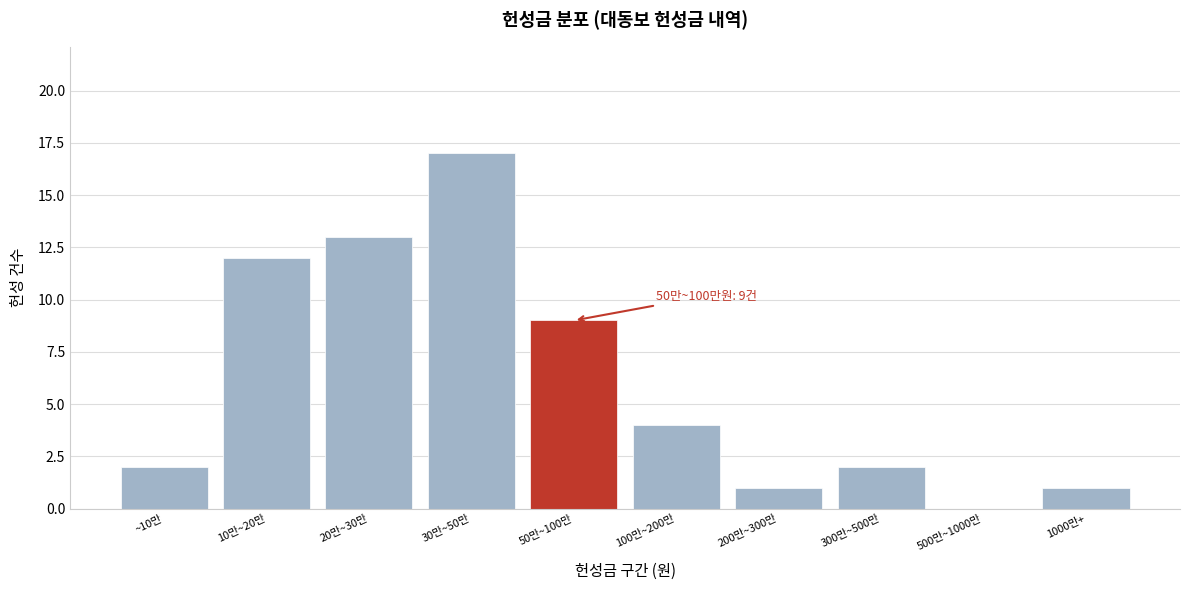

Reading left to right, transcribe all the data shown in this chart.

~10만=2	10만~20만=12	20만~30만=13	30만~50만=17	50만~100만=9	100만~200만=4	200만~300만=1	300만~500만=2	500만~1000만=0	1000만+=1